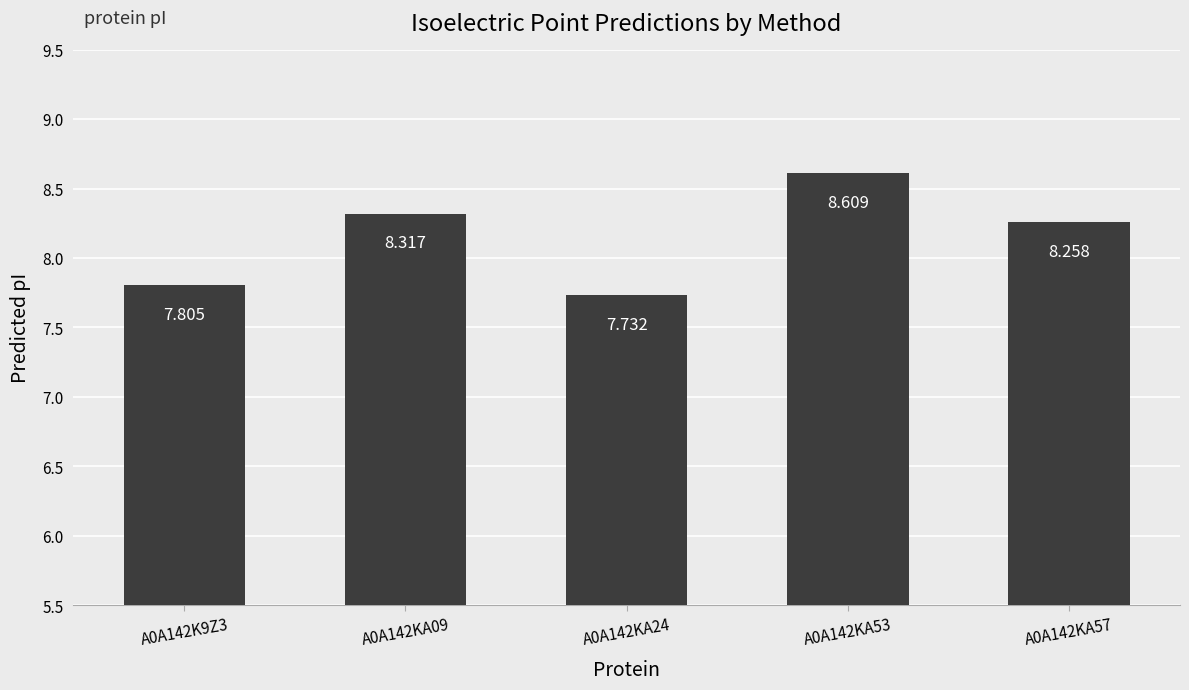

What is the ratio of the value at A0A142KA57 to the value at A0A142K9Z3?

1.1